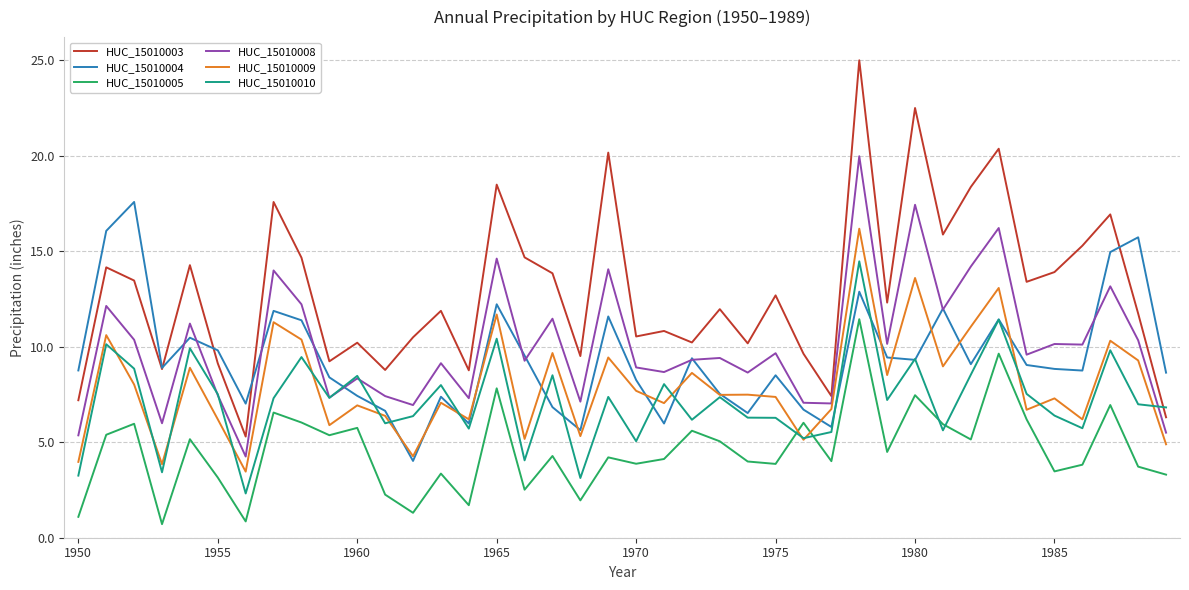

Which series has the widest spread of values?

HUC_15010003